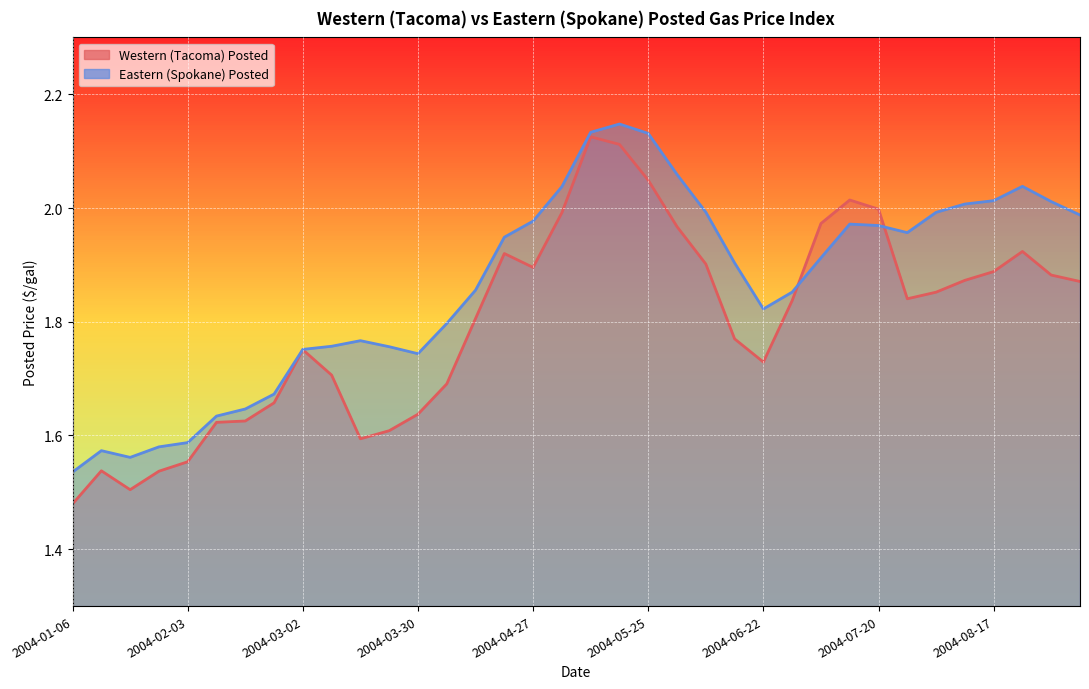

Rank the categories by Western Posted value from highest to lowest.

2004-05-11, 2004-05-18, 2004-05-25, 2004-07-13, 2004-07-20, 2004-05-04, 2004-07-06, 2004-06-01, 2004-08-24, 2004-04-20, 2004-06-08, 2004-04-27, 2004-08-17, 2004-08-31, 2004-08-10, 2004-09-07, 2004-08-03, 2004-07-27, 2004-06-29, 2004-04-13, 2004-06-15, 2004-03-02, 2004-06-22, 2004-03-09, 2004-04-06, 2004-02-24, 2004-03-30, 2004-02-17, 2004-02-10, 2004-03-23, 2004-03-16, 2004-02-03, 2004-01-13, 2004-01-27, 2004-01-20, 2004-01-06